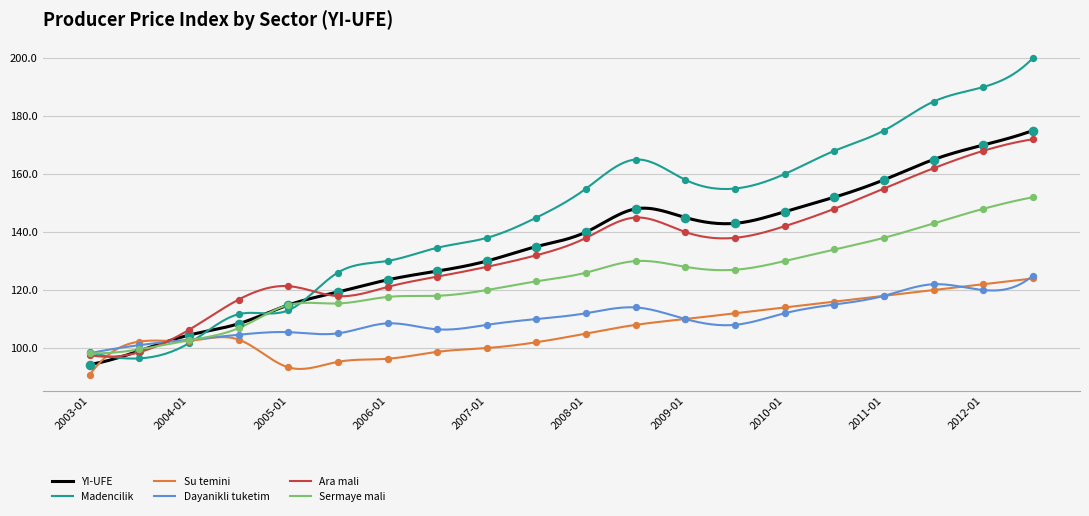

Which series reaches the maximum Y coordinate?

Madencilik